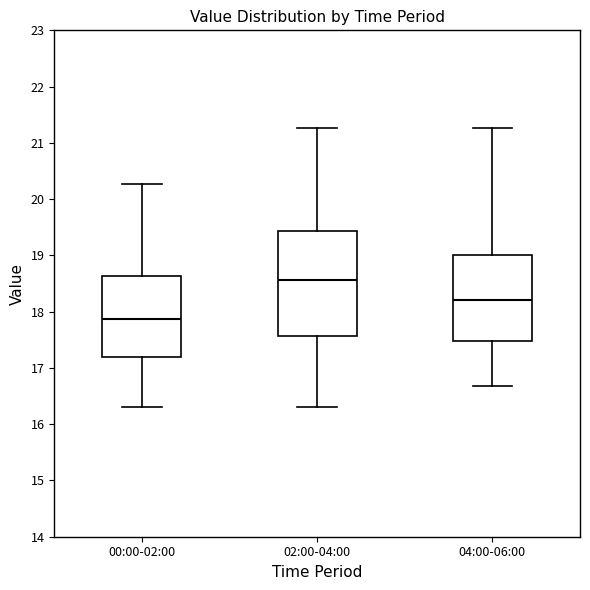

Where does the lower whisker of the box for 02:00-04:00 end on the y-axis? The values are not printed on the chart, so give them approximately, as read against the axis.

16.3